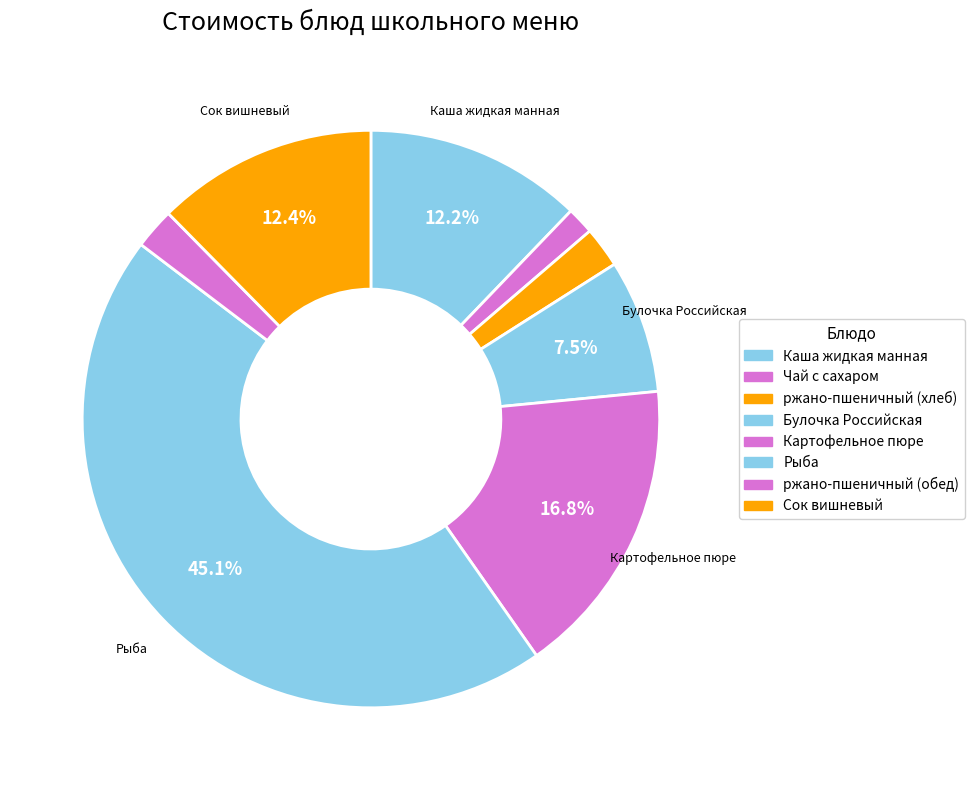

Count the number of slices in the pie.

8